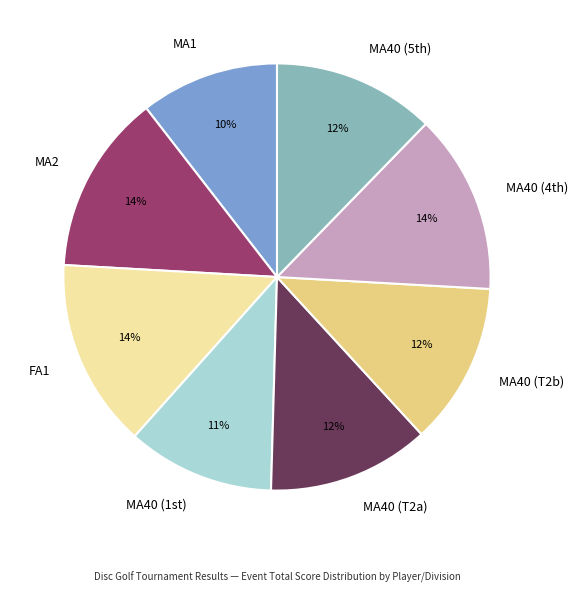

What is the smallest slice in the pie chart?

MA1